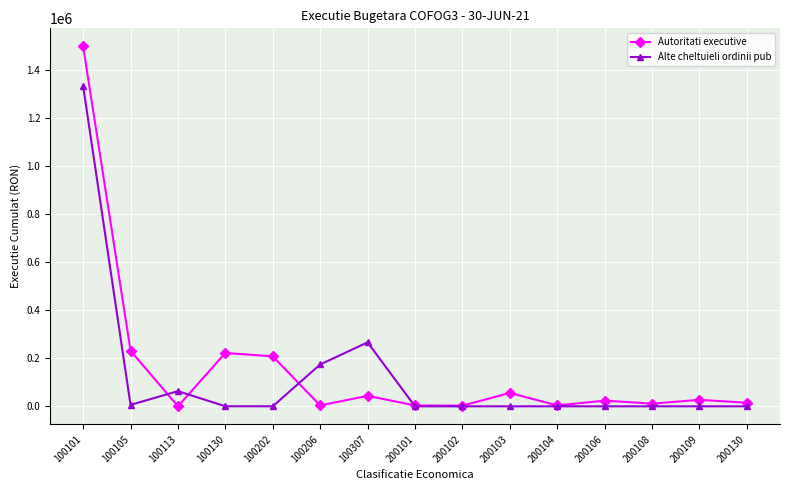

Is it true that Autoritati executive equals 221873.0 at 100130?

True